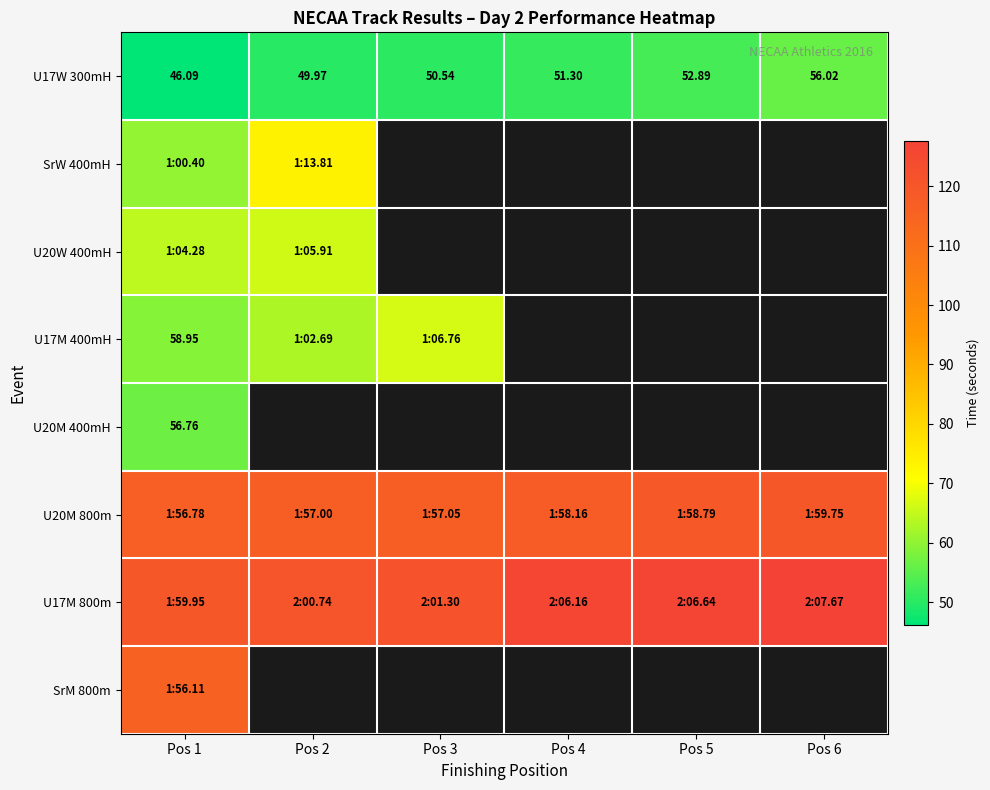

What is the difference between the second highest and minimum values in the U17W 300mH series?

6.8